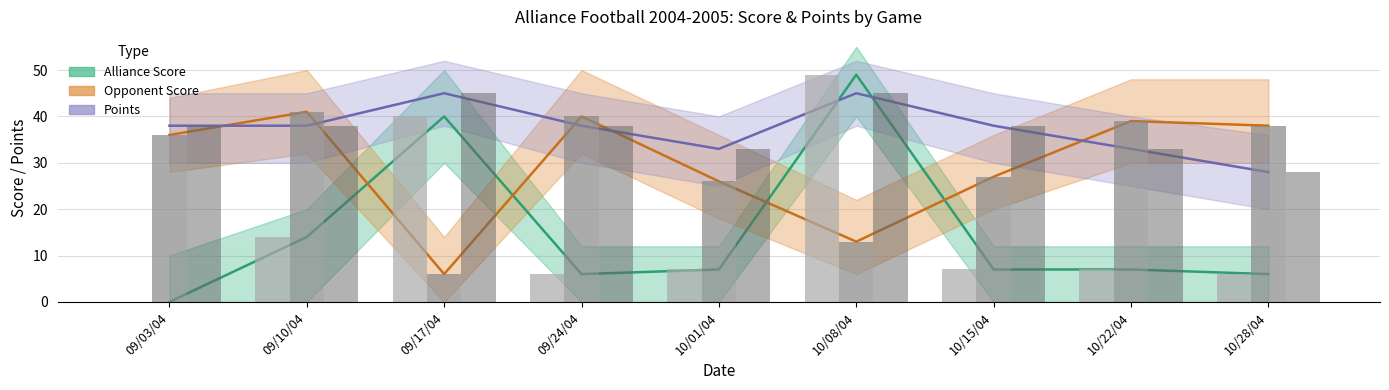

What is the sum of the Points values at 09/24/04 and 10/15/04?

76